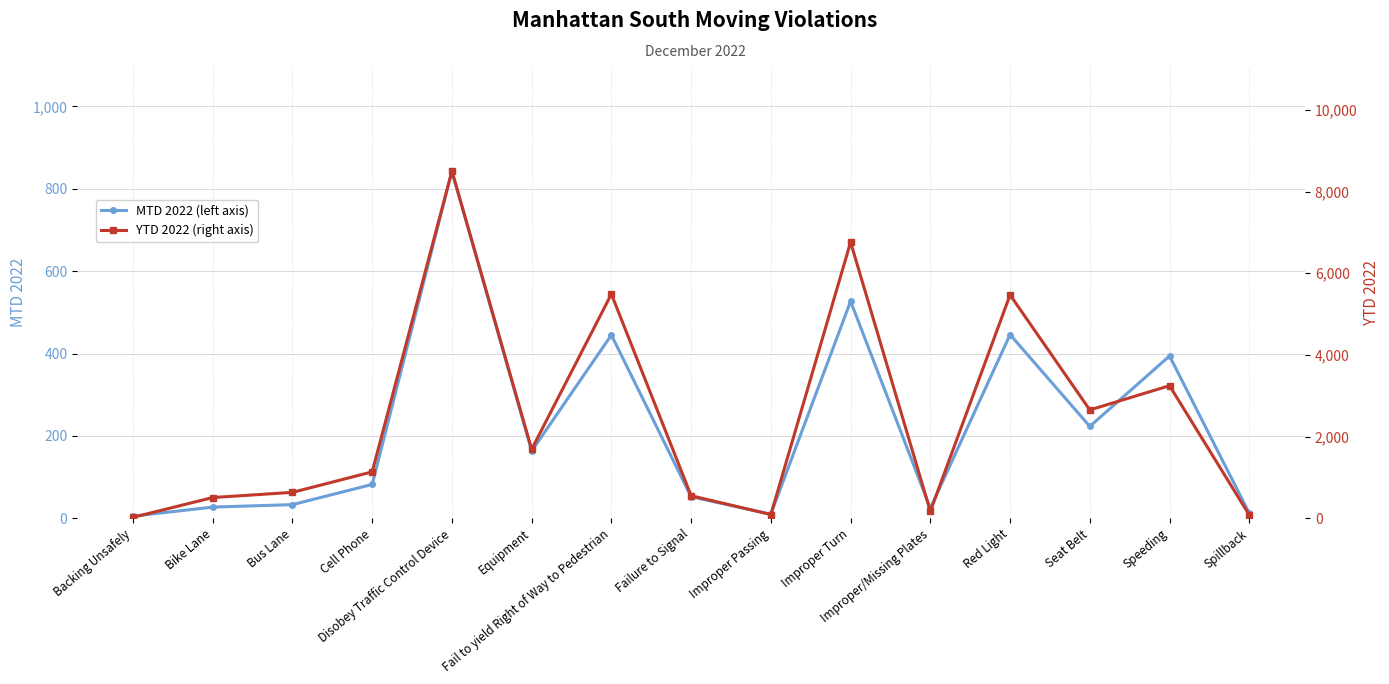

Reading right to left, list all the values displayed in this chart.

MTD 2022 (left axis): 12	394	223	446	24	527	10	52	445	163	843	82	33	27	5
YTD 2022 (right axis): 78	3245	2651	5468	170	6759	89	551	5488	1688	8499	1135	633	506	21